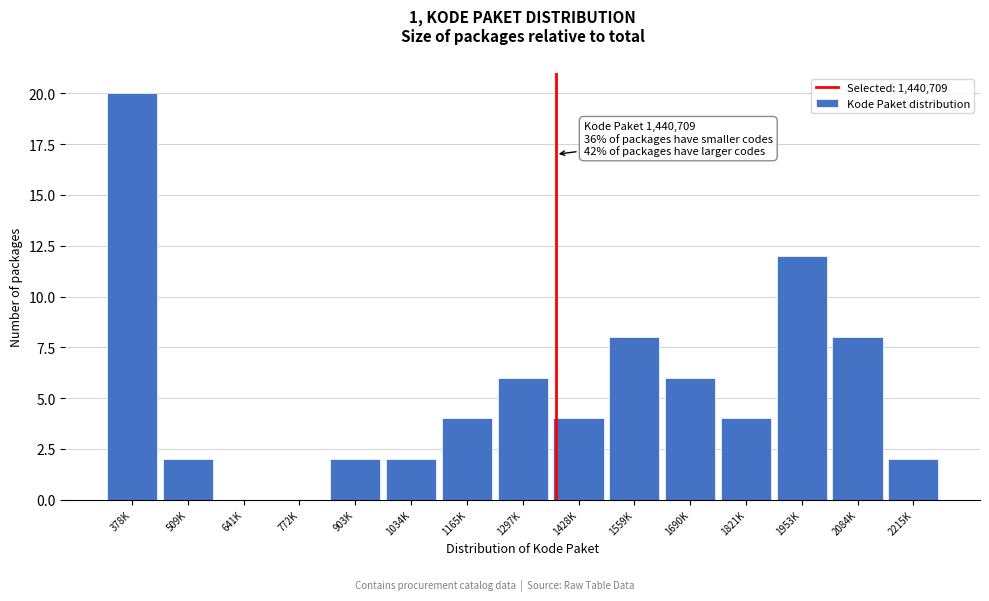

Reading left to right, extract all data points from this chart.

378K=20	509K=2	641K=0	772K=0	903K=2	1034K=2	1165K=4	1297K=6	1428K=4	1559K=8	1690K=6	1821K=4	1953K=12	2084K=8	2215K=2